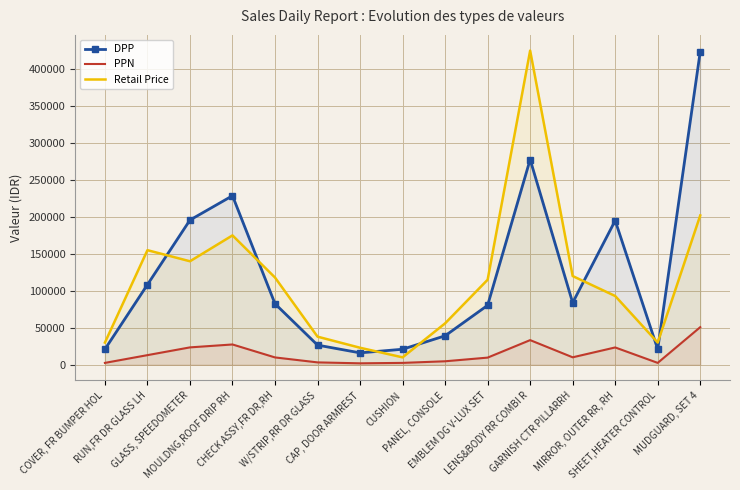

At which category is the sum across all series the highest?

LENS&BODY RR COMBI R